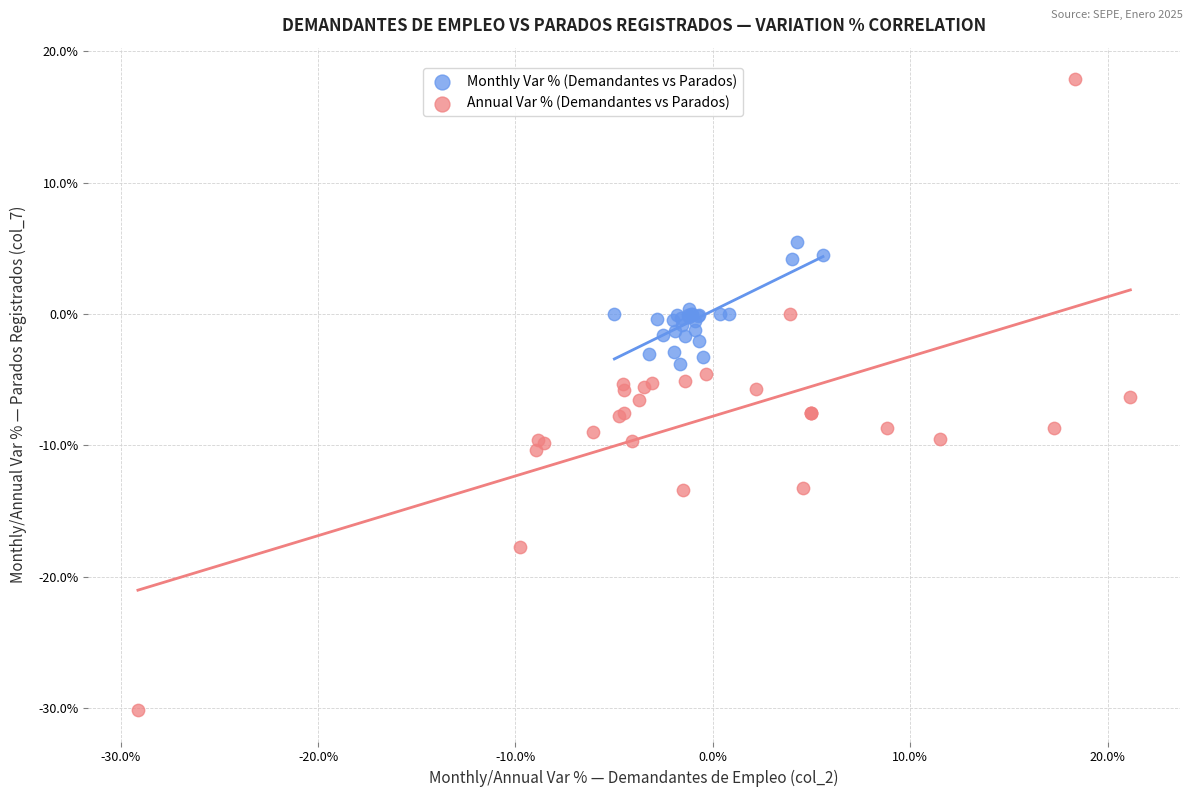

Which series has the widest spread of Y values?

Annual Var % (Demandantes vs Parados)